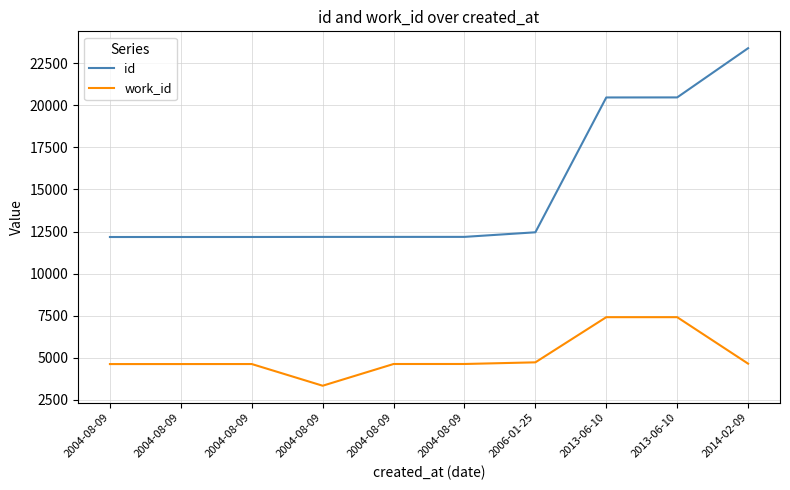

What is the label of the 8th point from the left?

2013-06-10